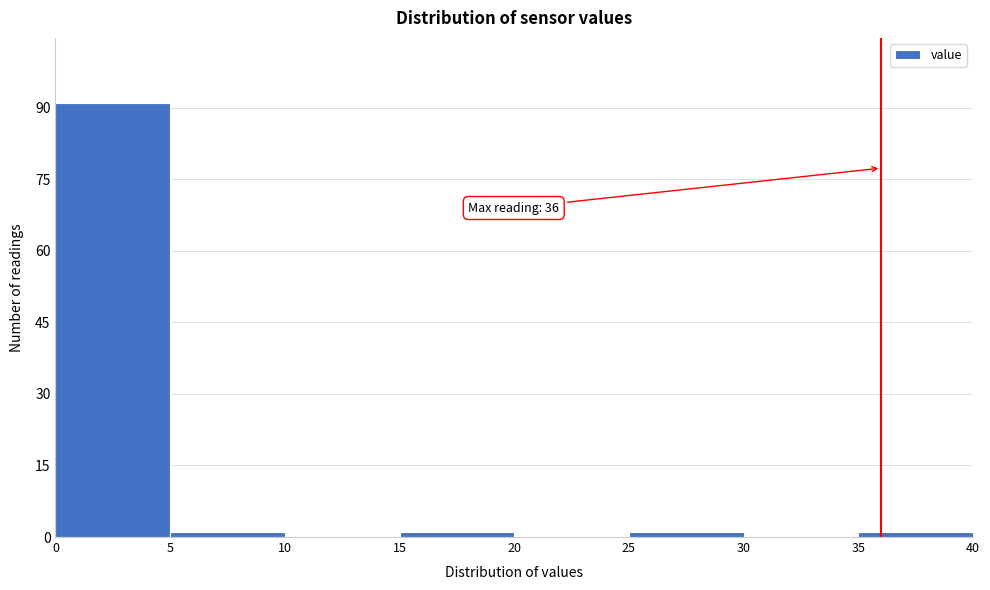

Over which range of the x-axis is the bar tallest?

0 to 5